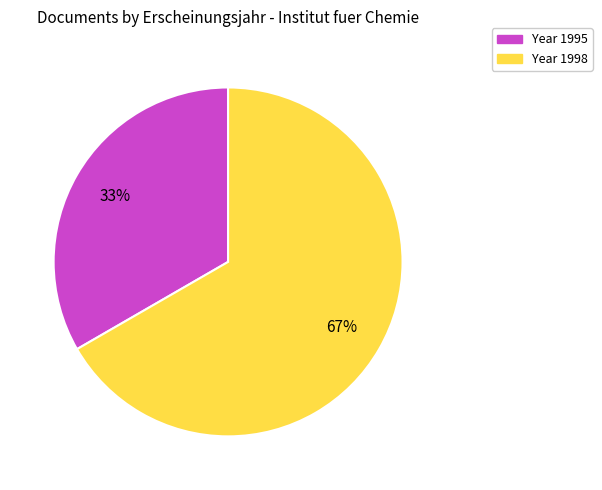

Is there a majority slice in this chart?

Yes